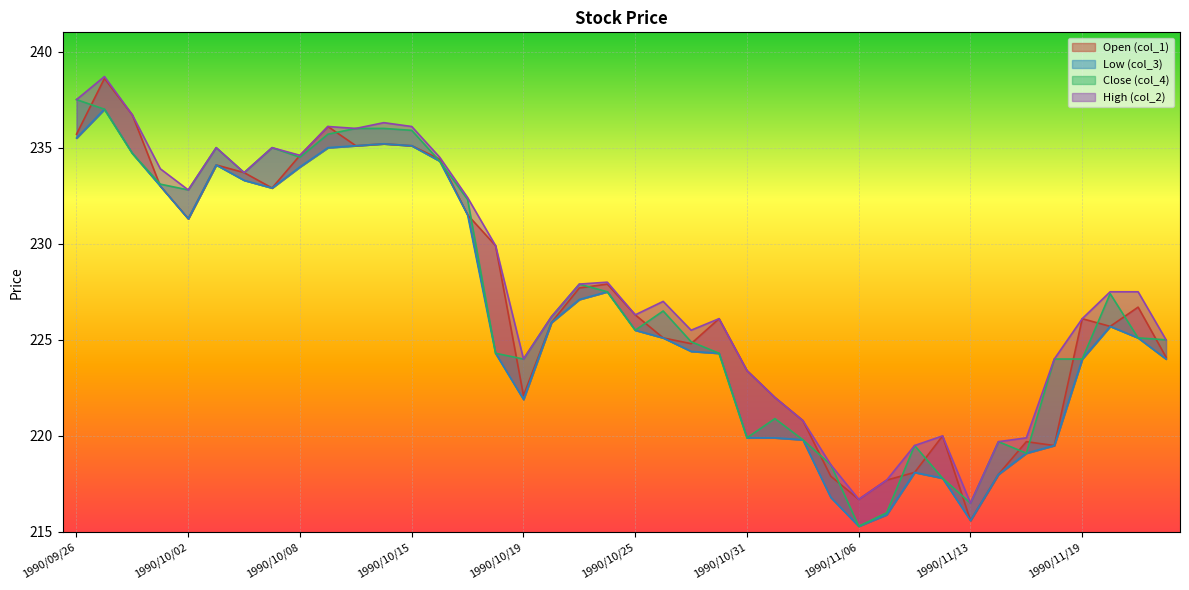

What is the maximum value for col_1?

238.6